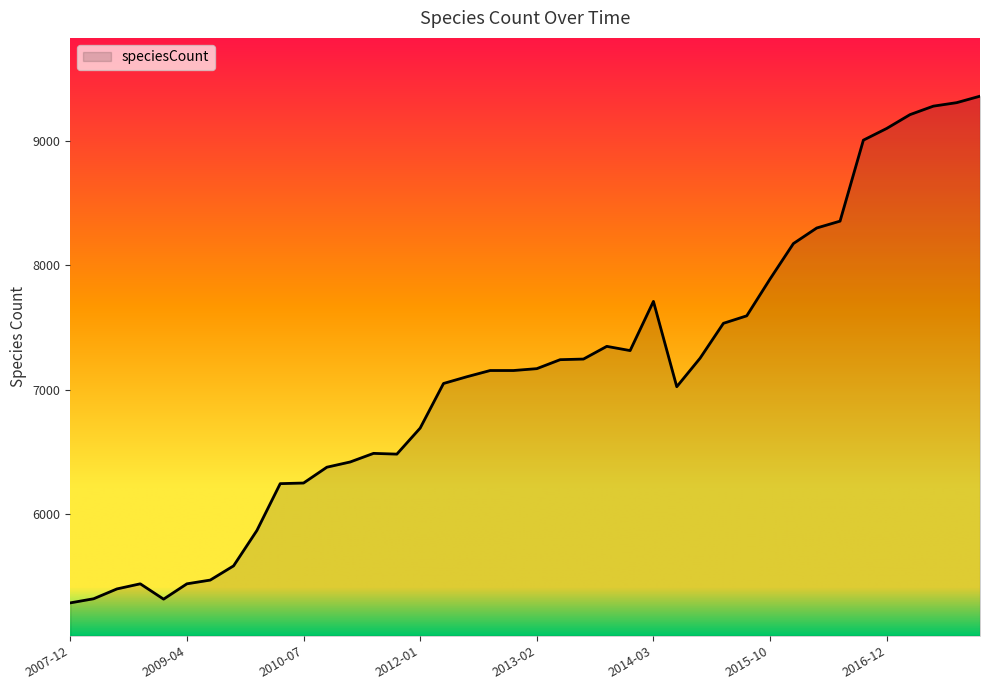

True or false: there are more than 2 points higher than both neighbors.

True